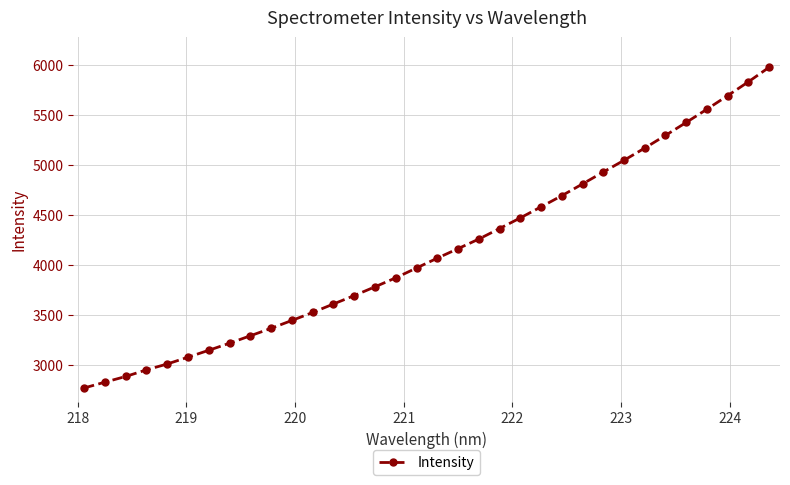

What is the value of the 14th point from the left?

3694.0